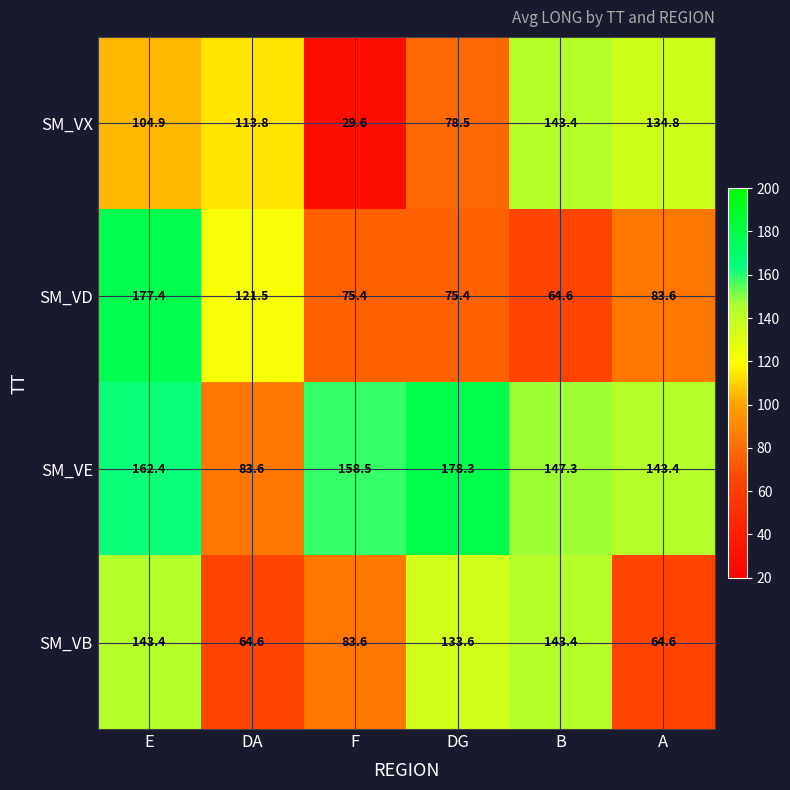

At which category is the sum across all series the highest?

E